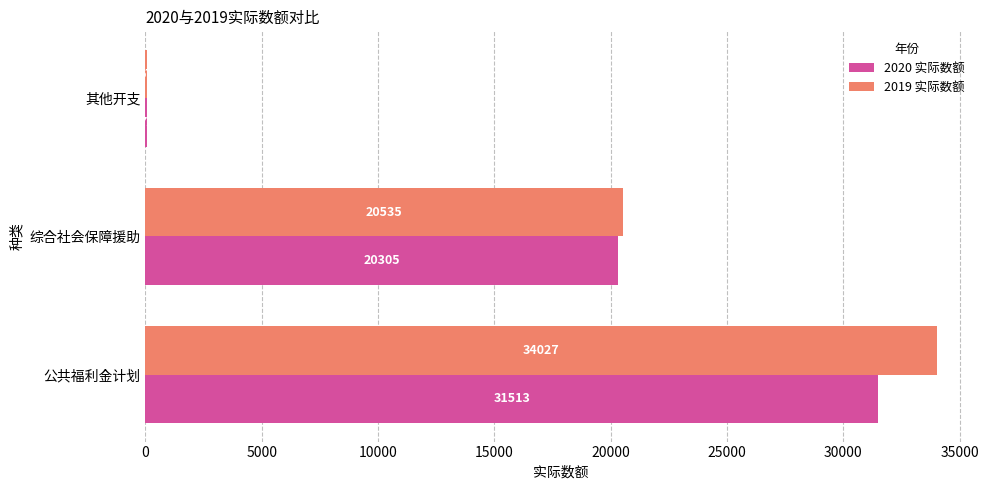

Is it true that 2019 实际数额 equals 14091 at 综合社会保障援助?

False